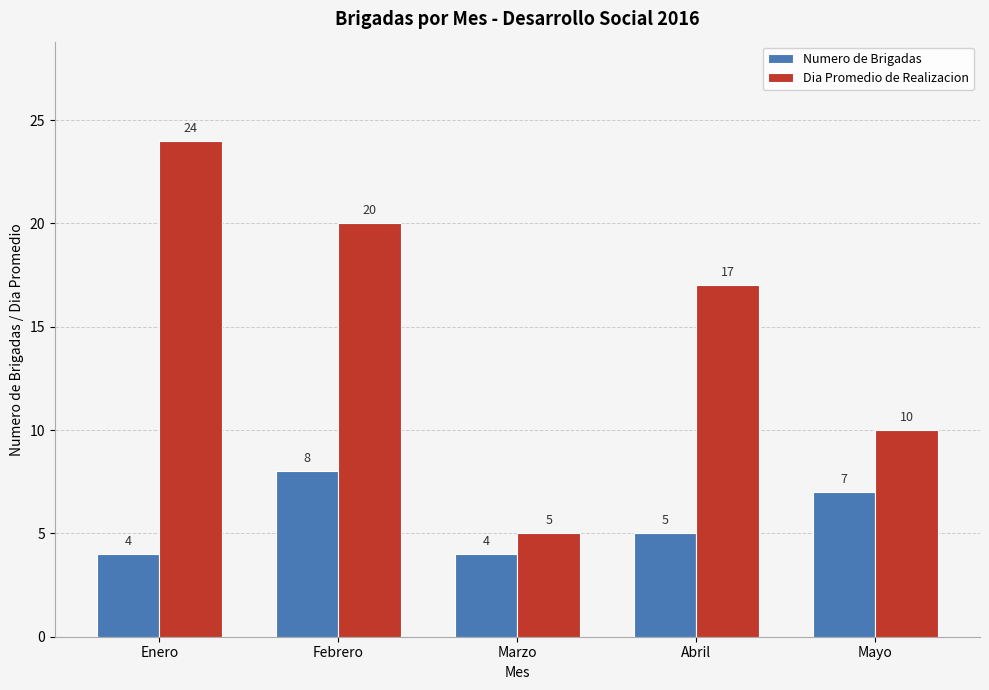

How many categories are shown in the chart?

5